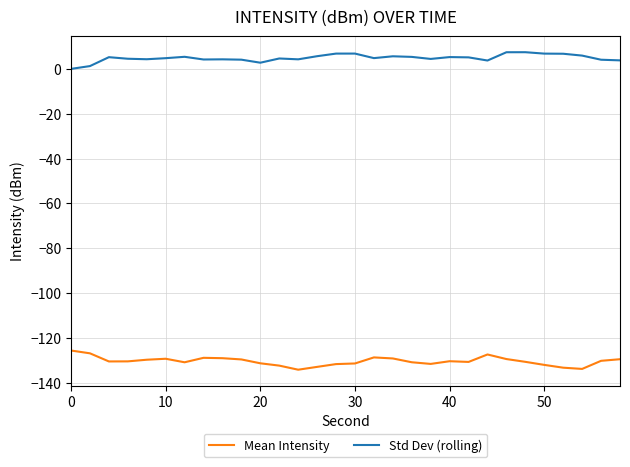

What is the difference between the maximum and minimum values in the Std Dev (rolling) series?

7.4